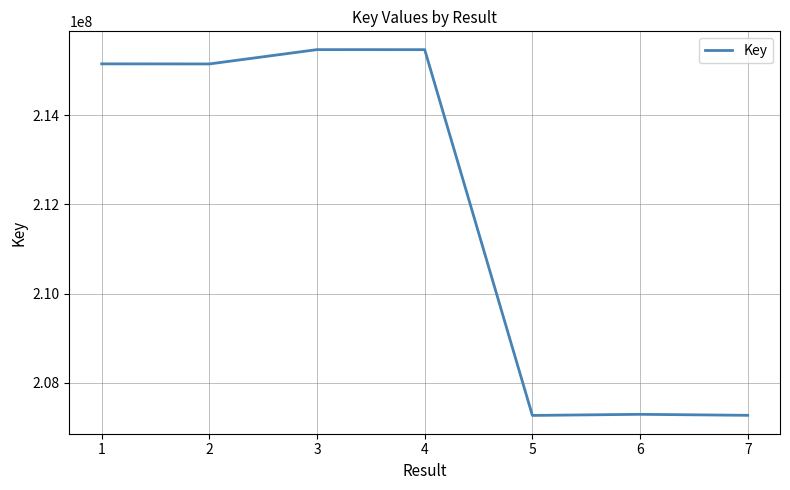

What is the sum of the values at 5 and 4?

422740145